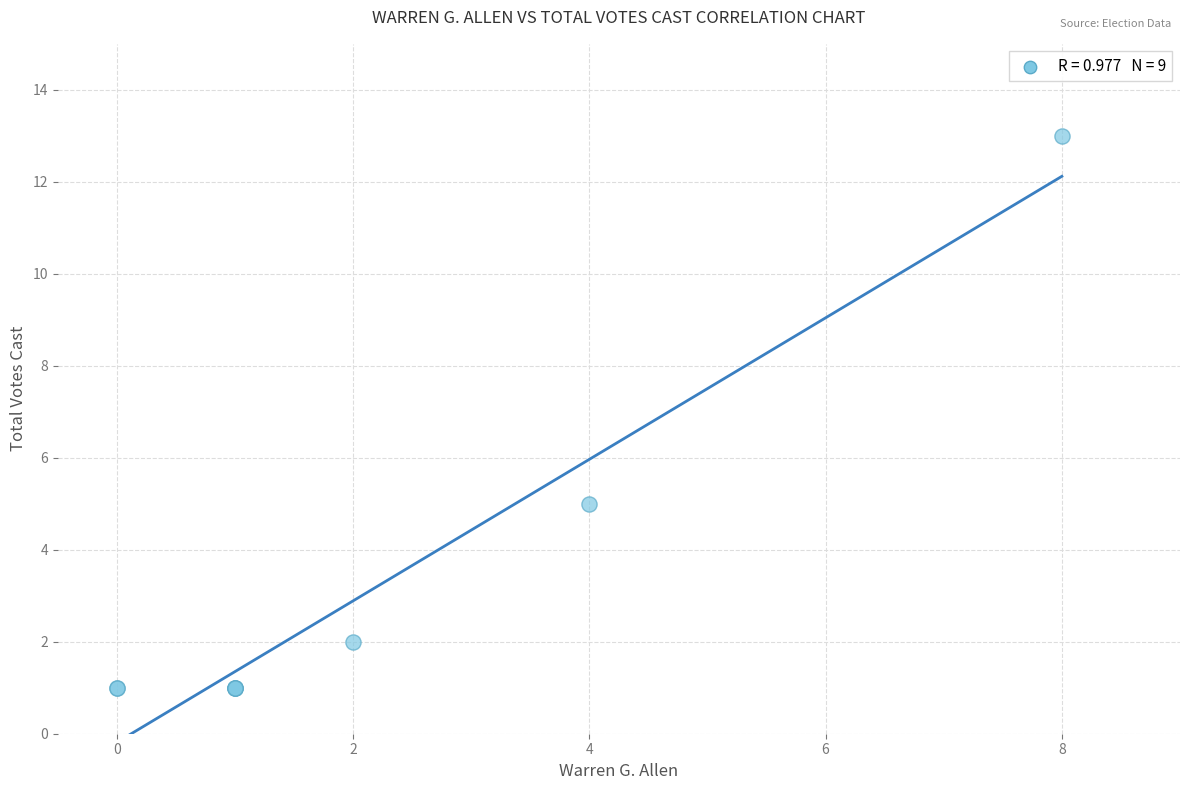

What Y value in the scatter plot is closest to 7?

5